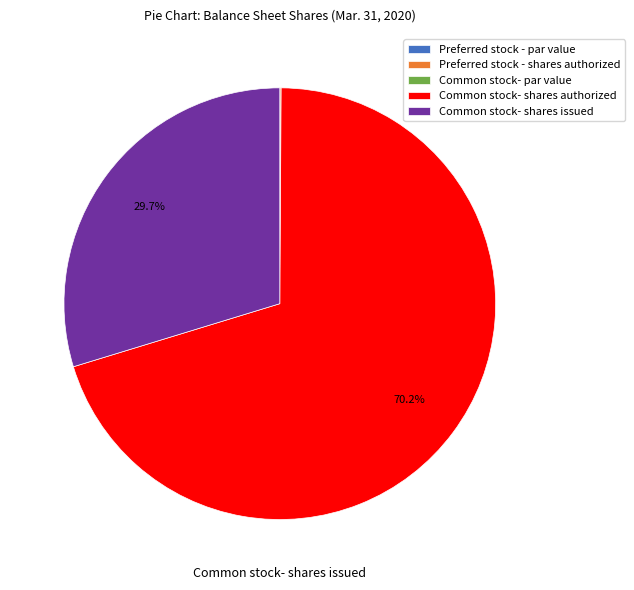

To the nearest percent, what portion does Common stock- shares issued represent?

30%